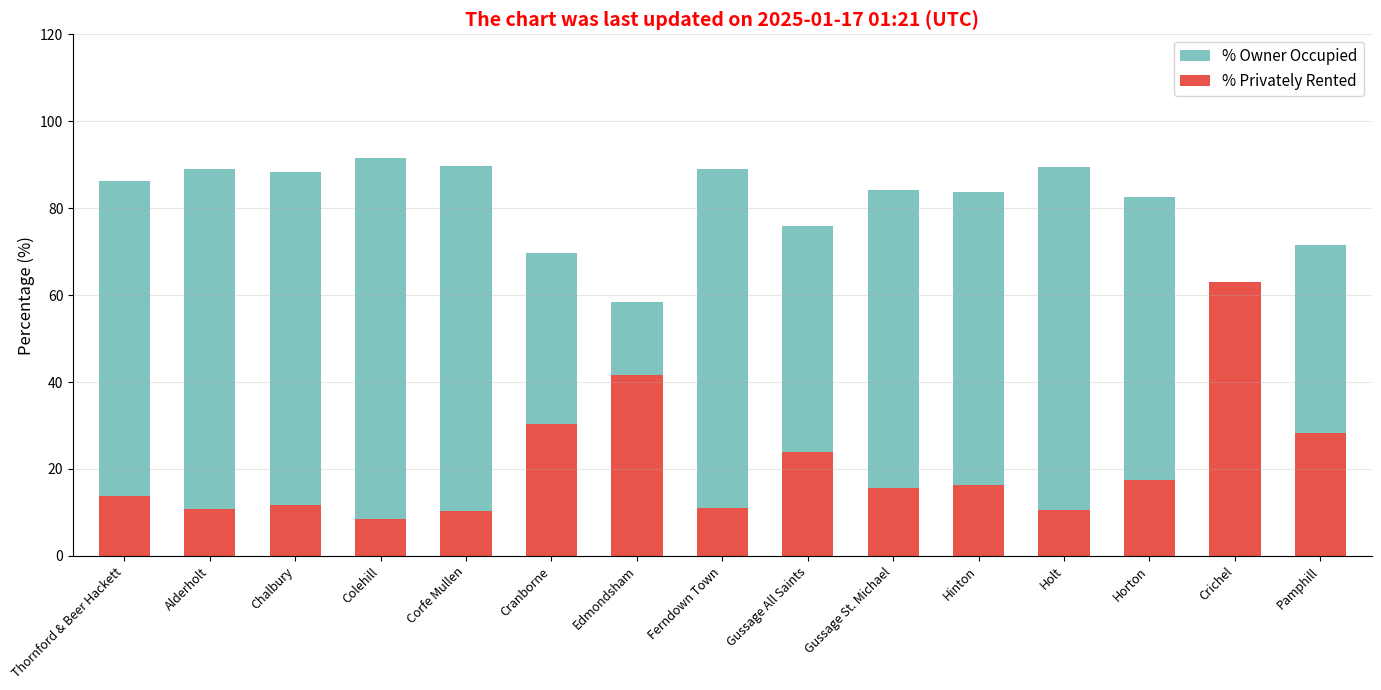

Is it true that % Owner Occupied equals 155.9 at Corfe Mullen?

False